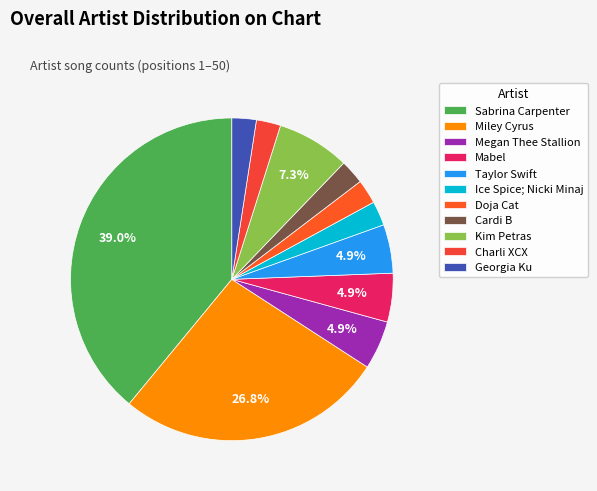

Count the number of slices in the pie.

11